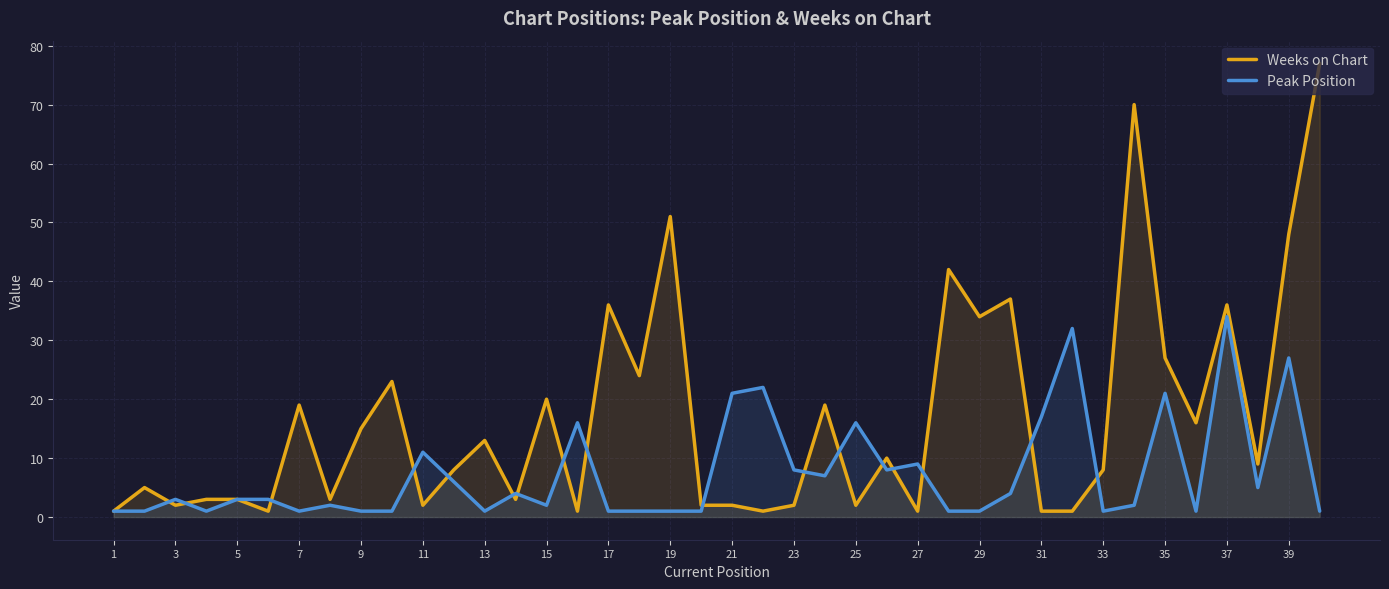

What is the total value across all series at 35?

48